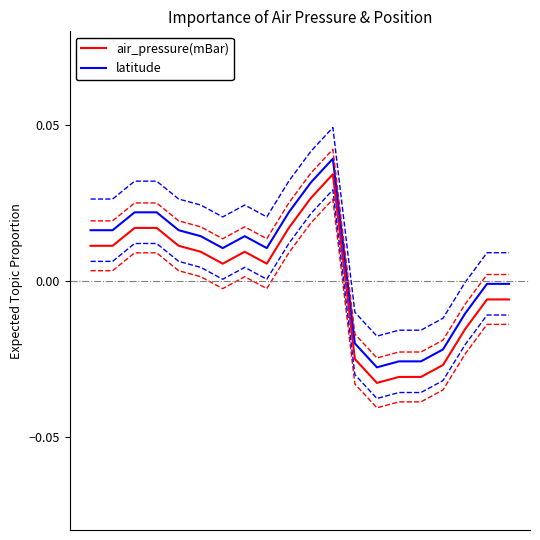

List the series in order of their overall mean, lowest first.

air_pressure(mBar), latitude